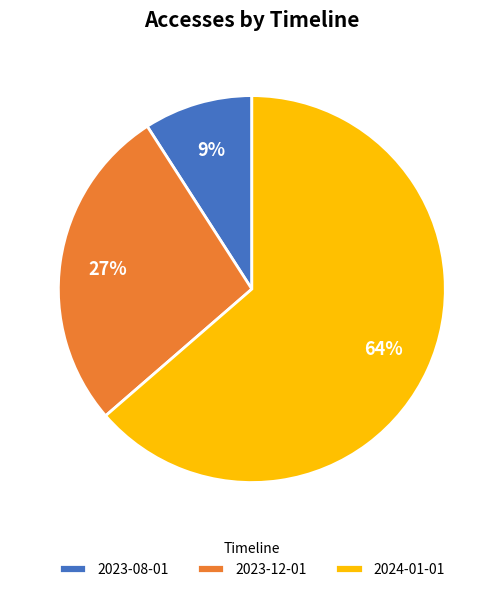

What percentage is the 2023-08-01 slice, to the nearest percent?

9%